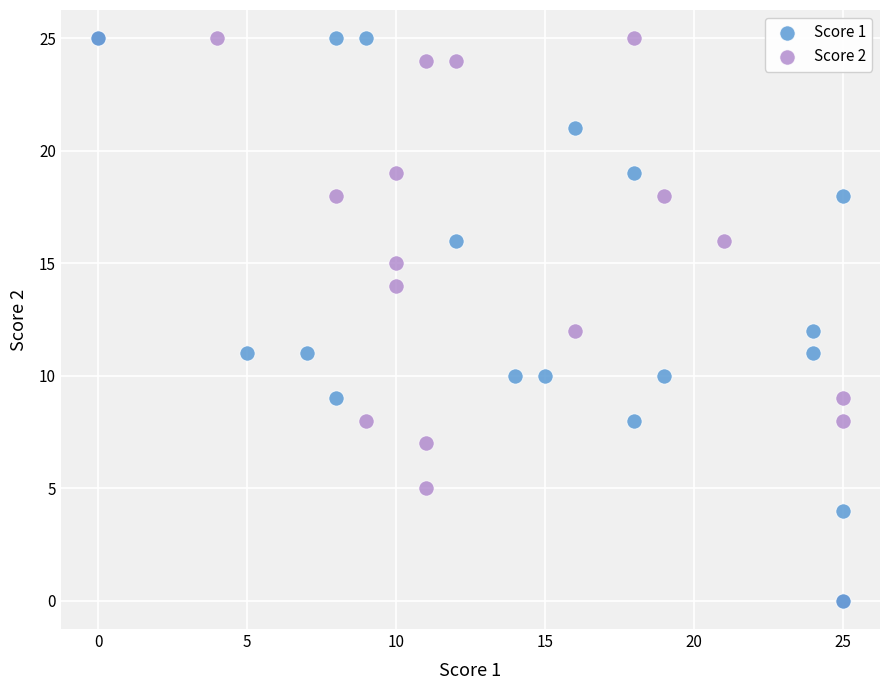

What are all the series names shown in the legend?

Score 1, Score 2